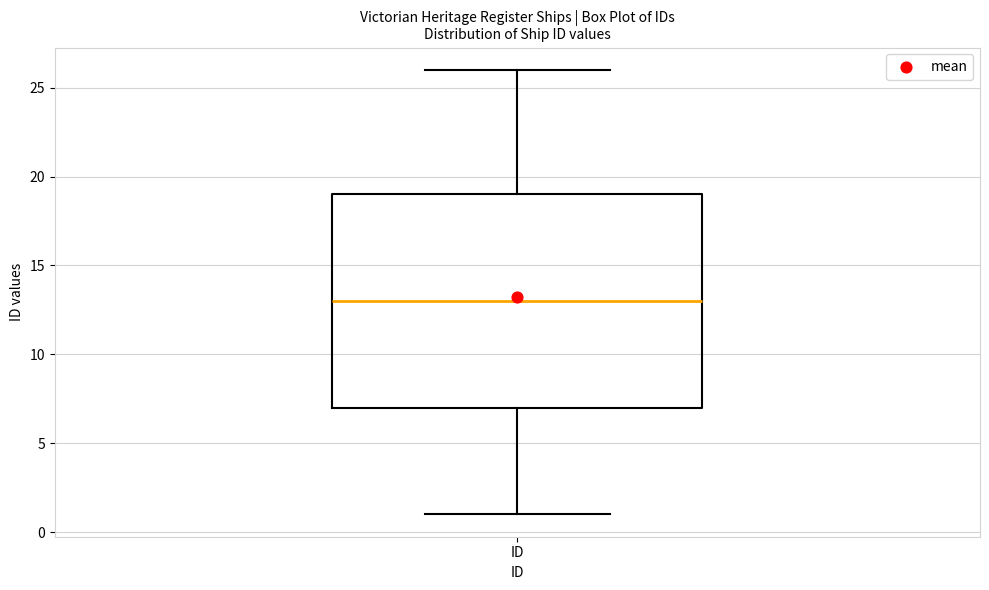

Where does the lower whisker of the box for ID end on the y-axis? The values are not printed on the chart, so give them approximately, as read against the axis.

1